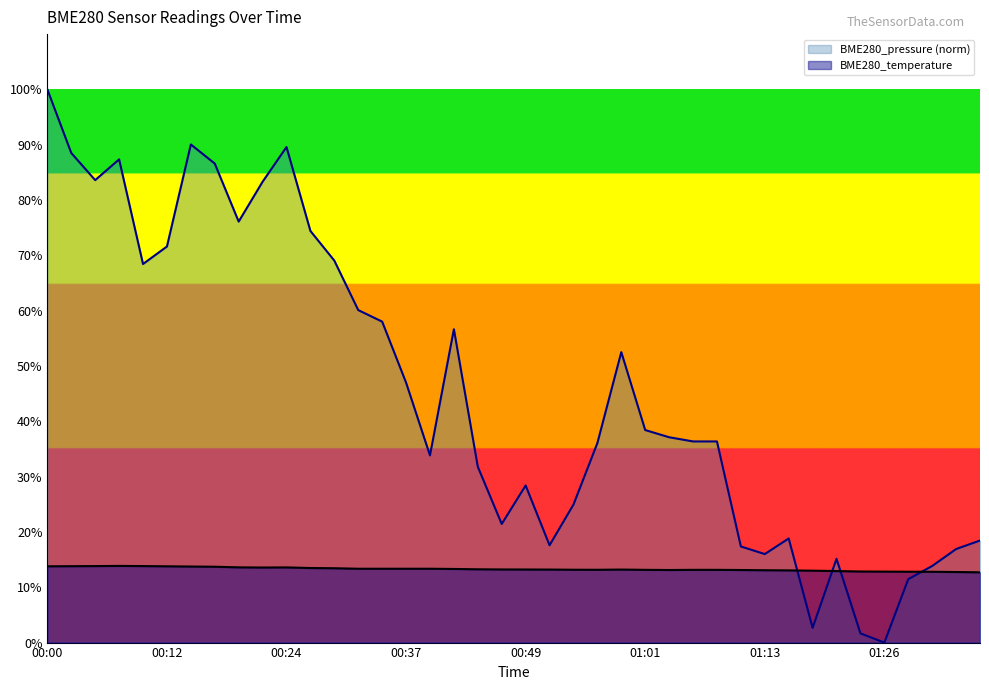

Between 01:04 and 01:11, which is larger?

01:04